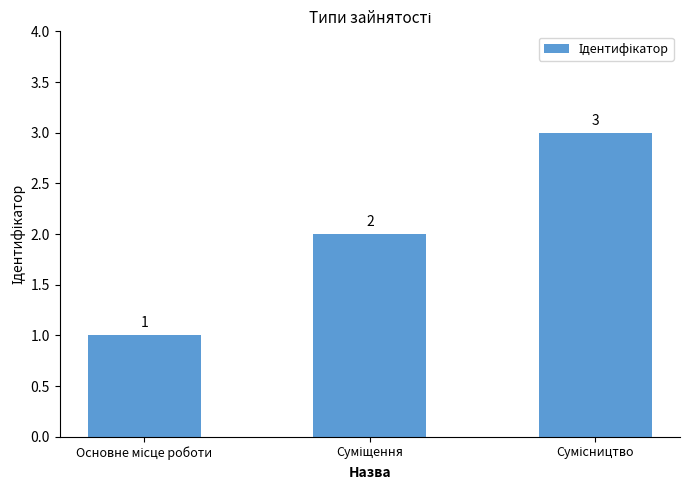

What is the sum of all values?

6